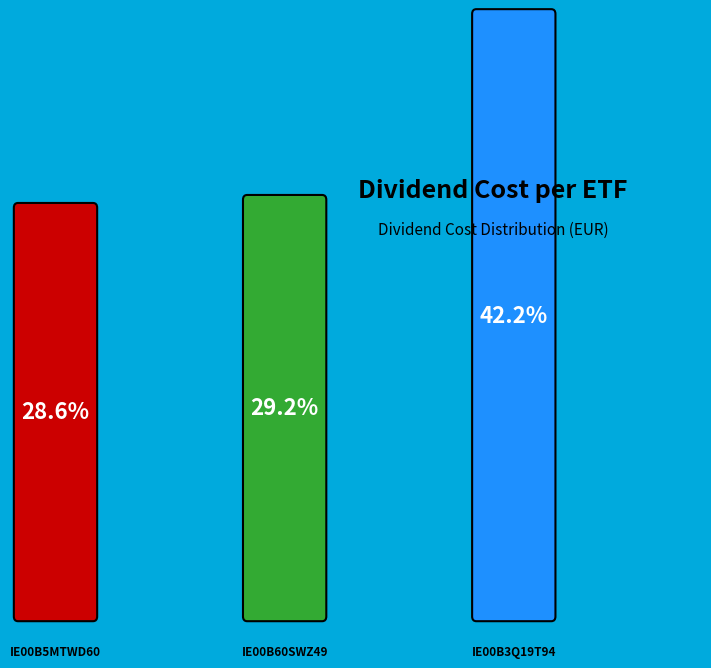

To the nearest percent, what portion does IE00B60SWZ49 represent?

29%